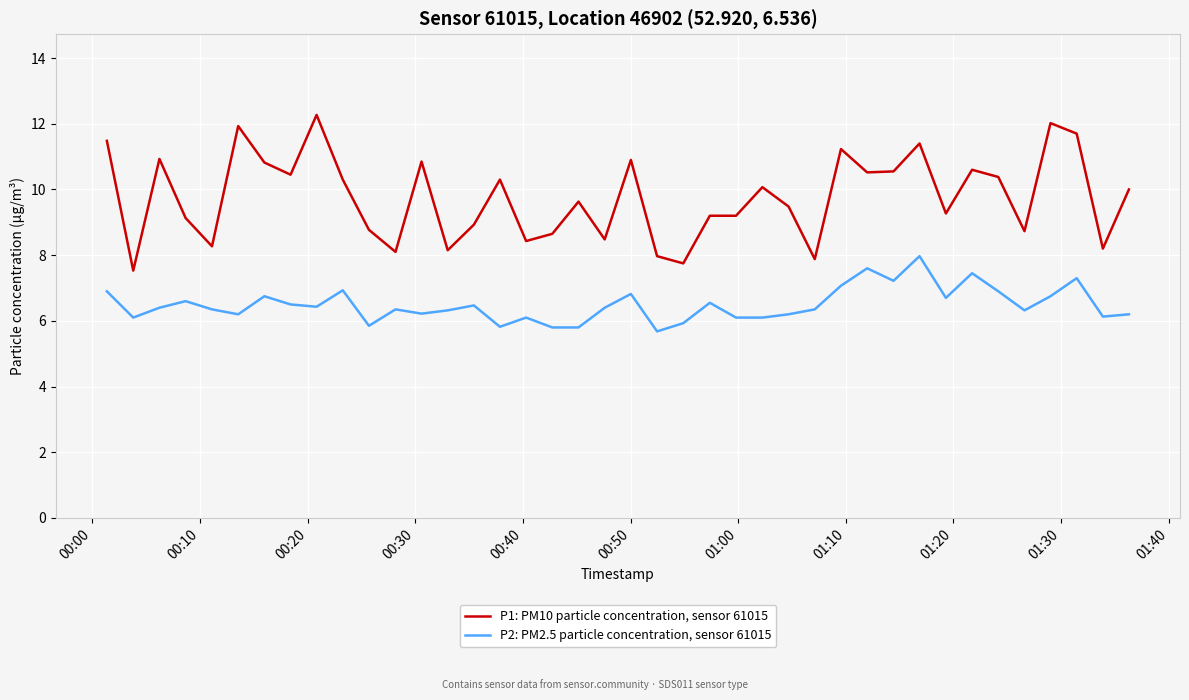

True or false: P1: PM10 particle concentration, sensor 61015 and P2: PM2.5 particle concentration, sensor 61015 intersect in this chart.

False